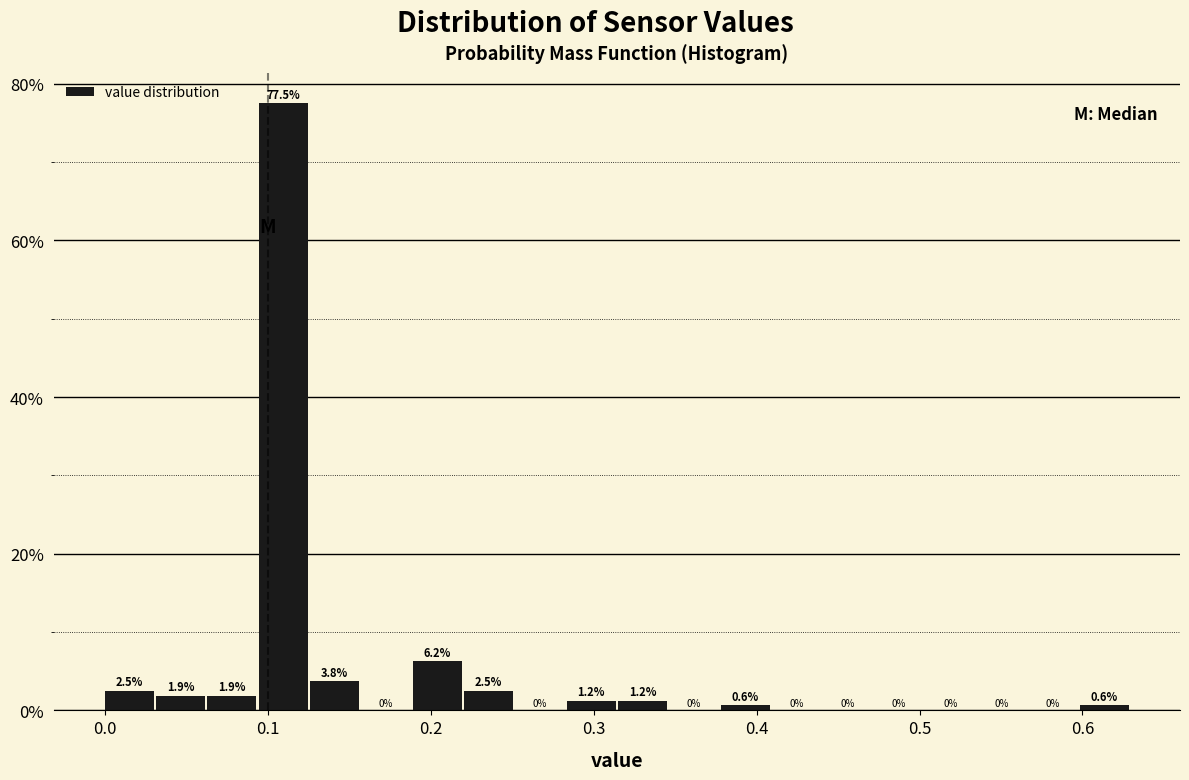

Around what value on the x-axis is the tallest bar? Give the approximate position of its centre, as read against the axis.

0.11